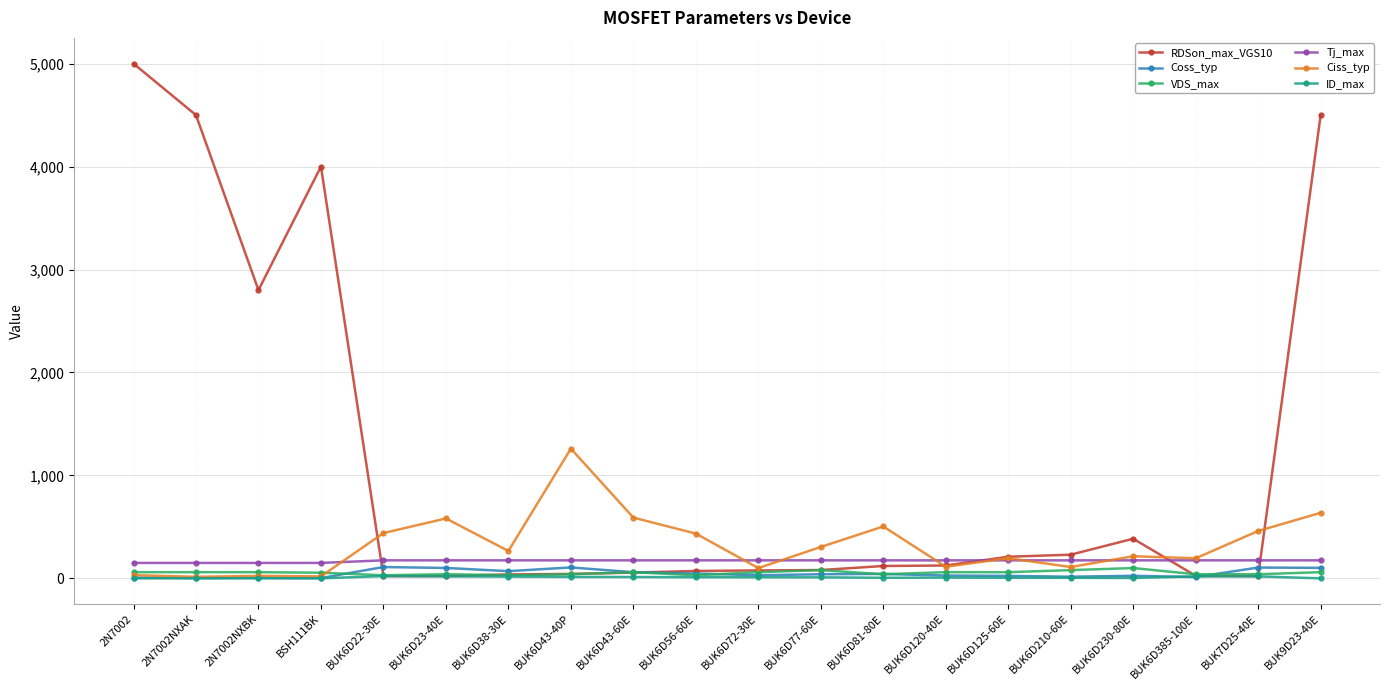

Which series has the widest spread of values?

RDSon_max_VGS10